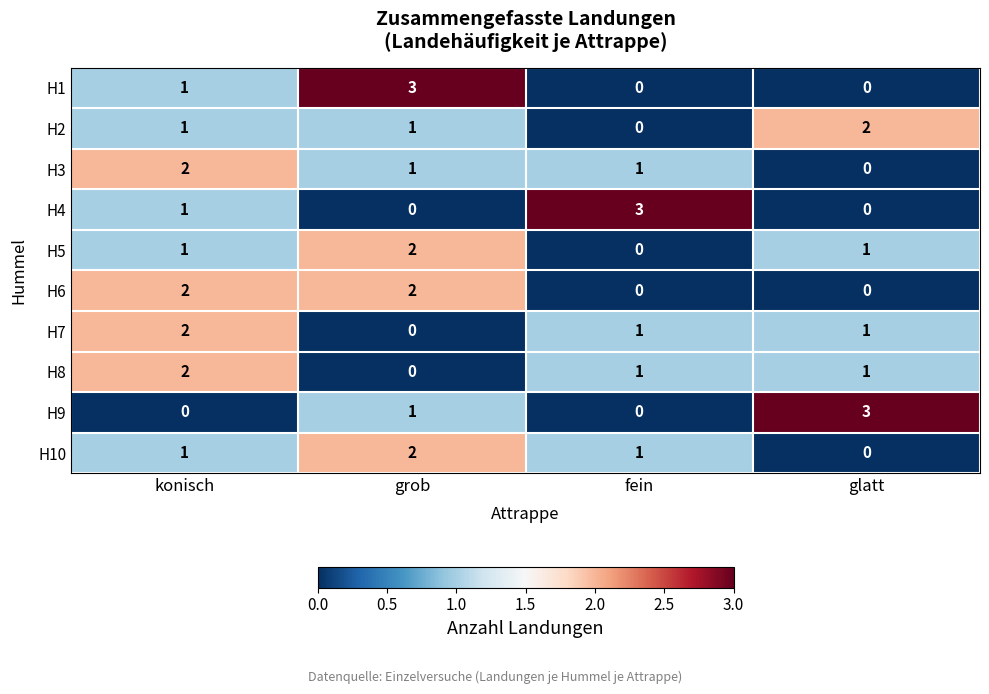

How many H4 values are between 0 and 3?

4